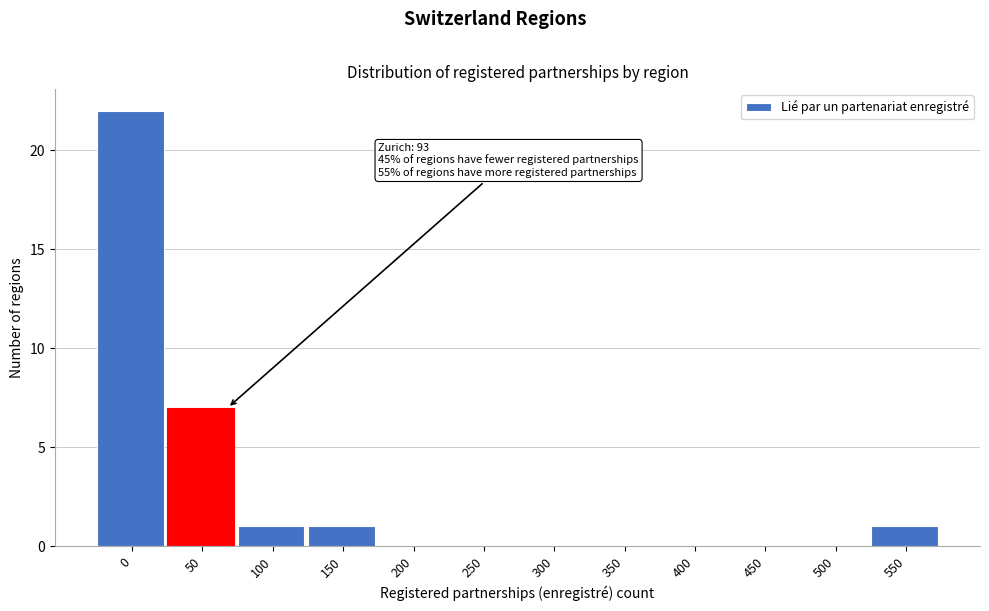

What is the change in value from 0 to 450?

-22